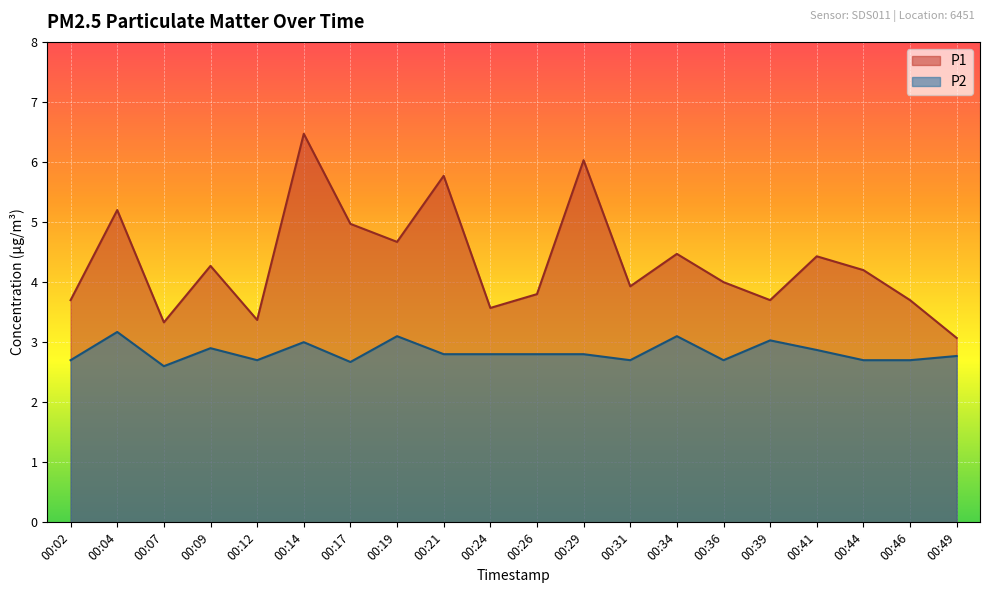

Read the P1 value at 00:46.

3.7